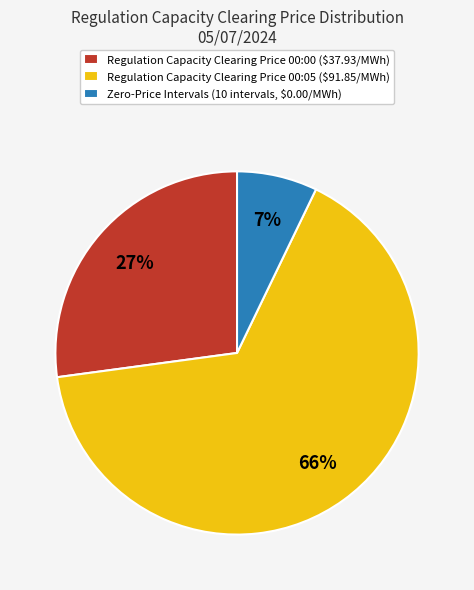

The Zero-Price Intervals (10 intervals, $0.00/MWh) slice represents 7% of the pie. True or false?

True